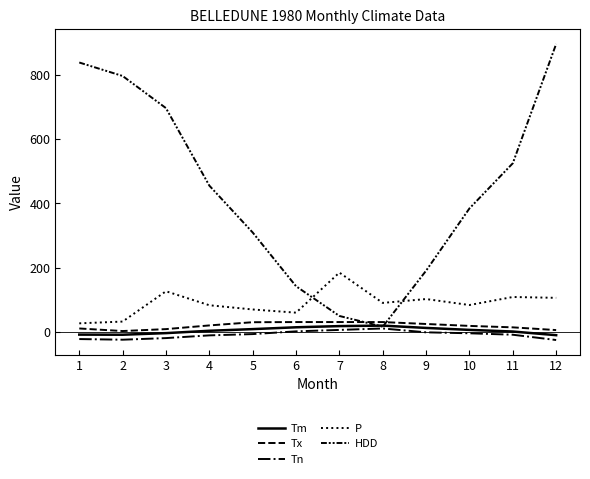

True or false: P and Tx intersect in this chart.

False